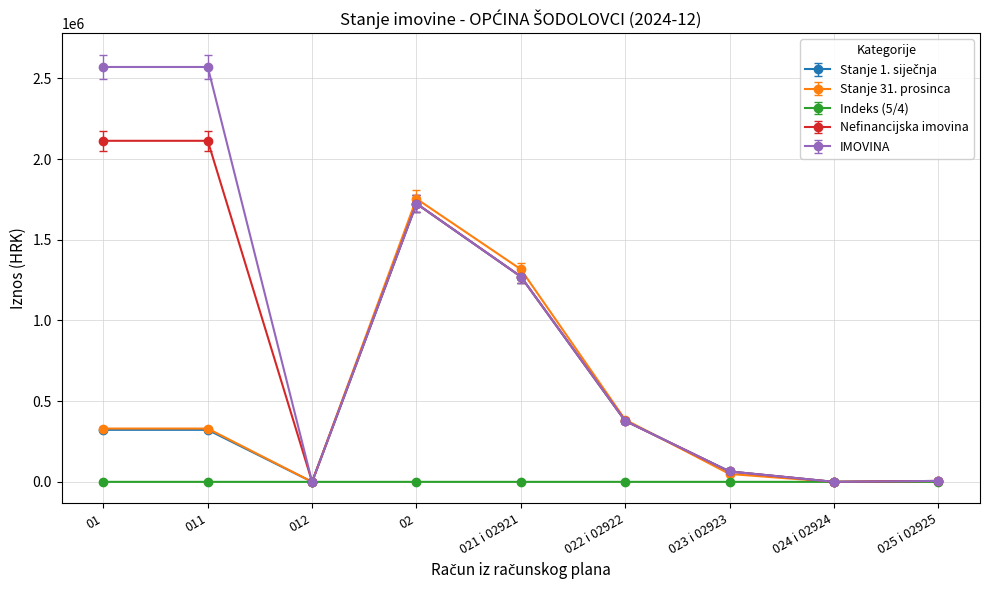

At which category does Stanje 31. prosinca reach its first local valley?

012